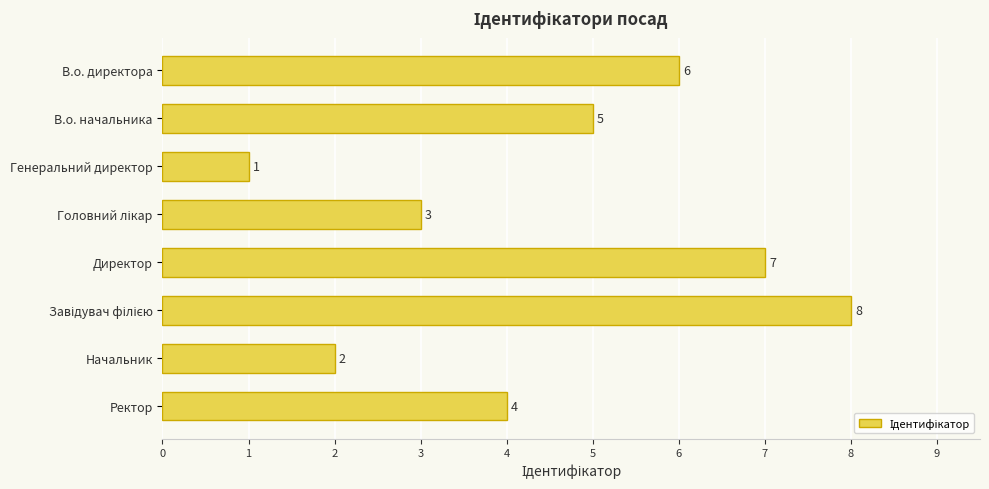

How many bars are there in total?

8